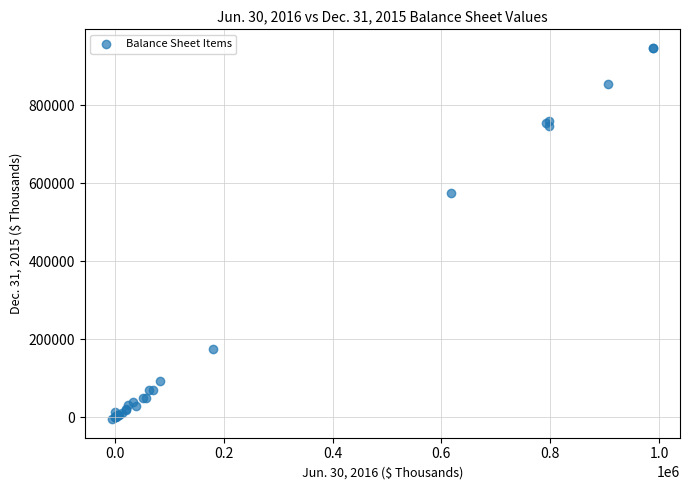

What Y value in the scatter plot is closest to 470945?

573719